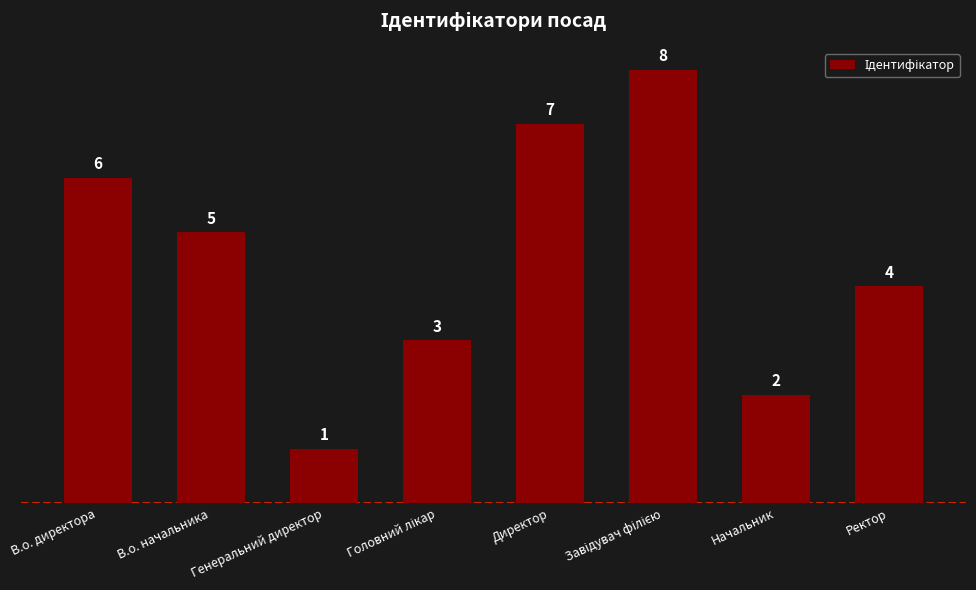

How many bars are there in total?

8